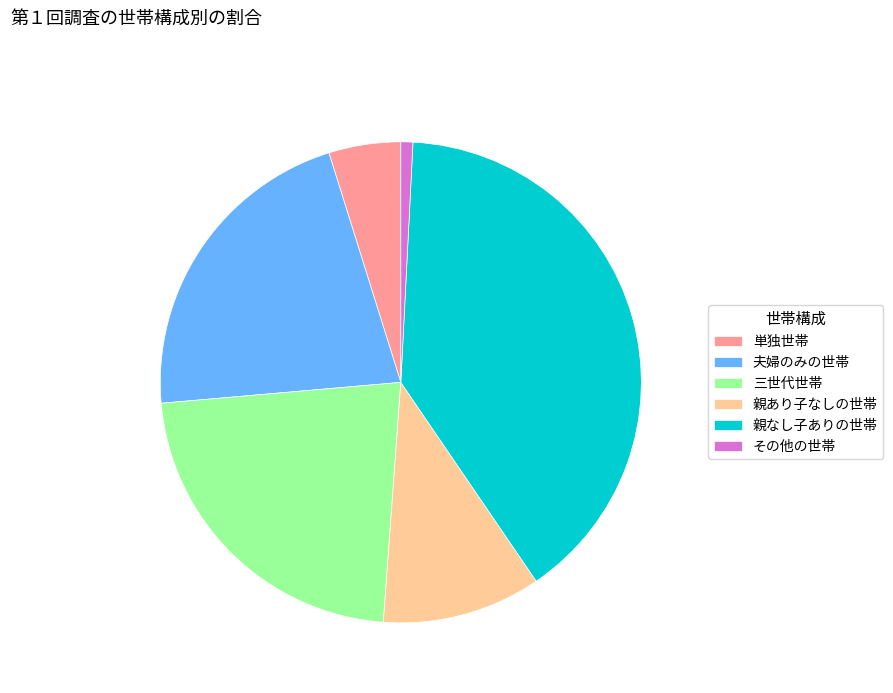

How many slices are in this pie chart?

6